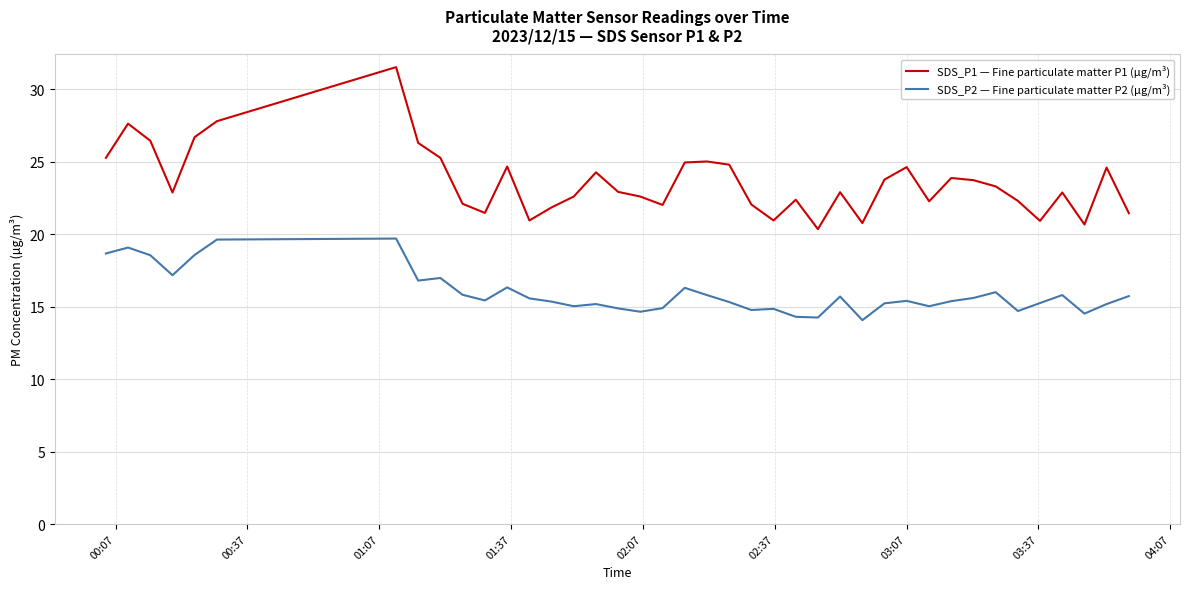

Does the chart have visible grid lines?

Yes